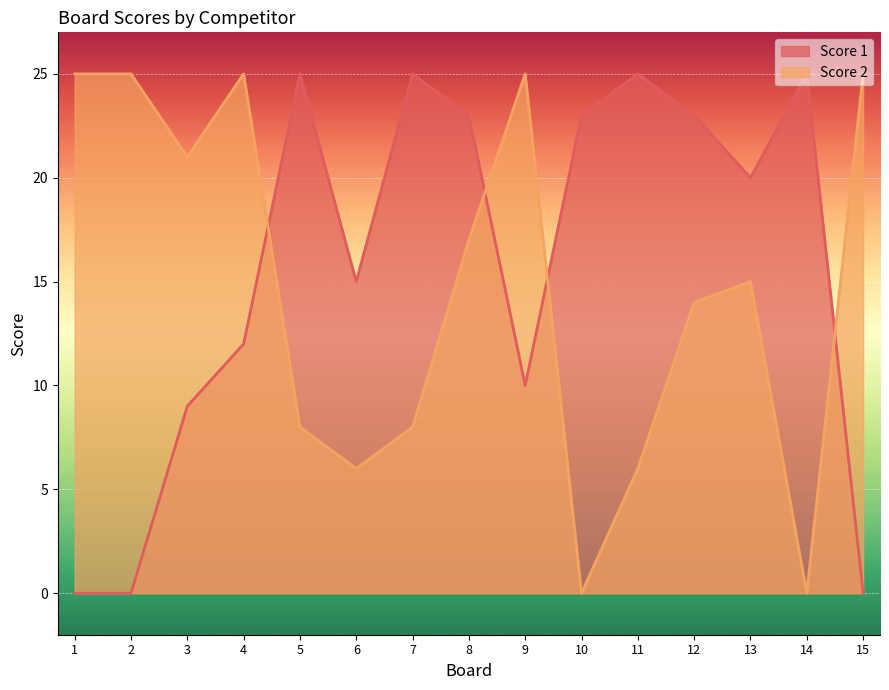

What is the value of the Score 2 point at the 9th from the left?

25